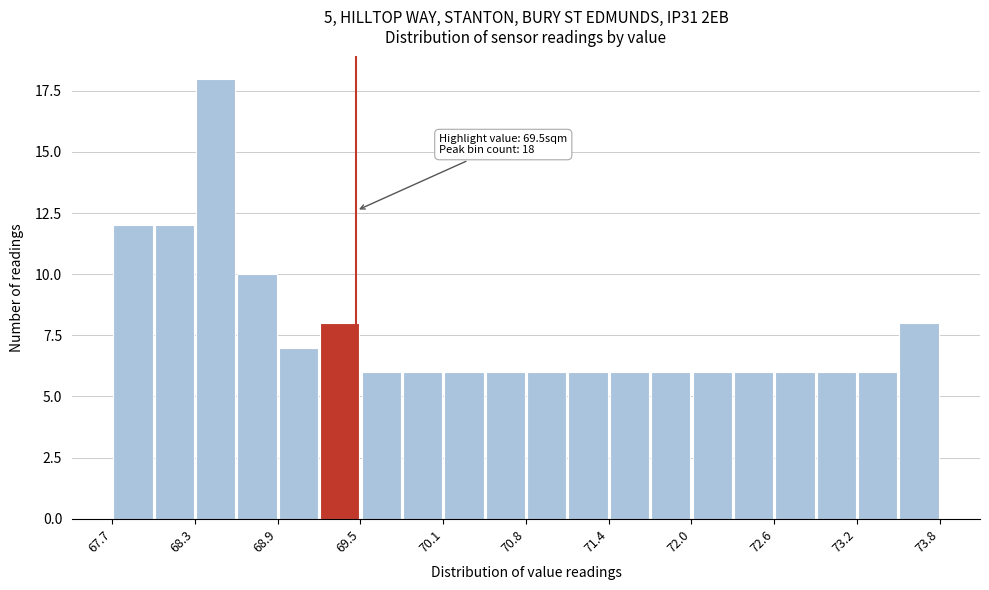

Around what value on the x-axis is the tallest bar? Give the approximate position of its centre, as read against the axis.

68.5